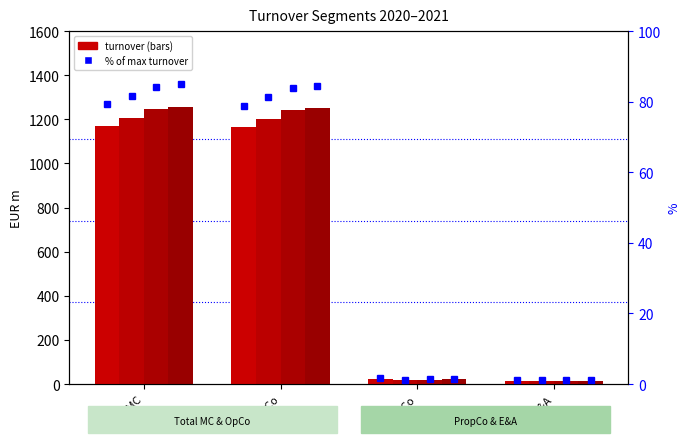

List the labels in order of 2nd quarter 2021 value, smallest first.

E&A, PropCo, OpCo, Total MC